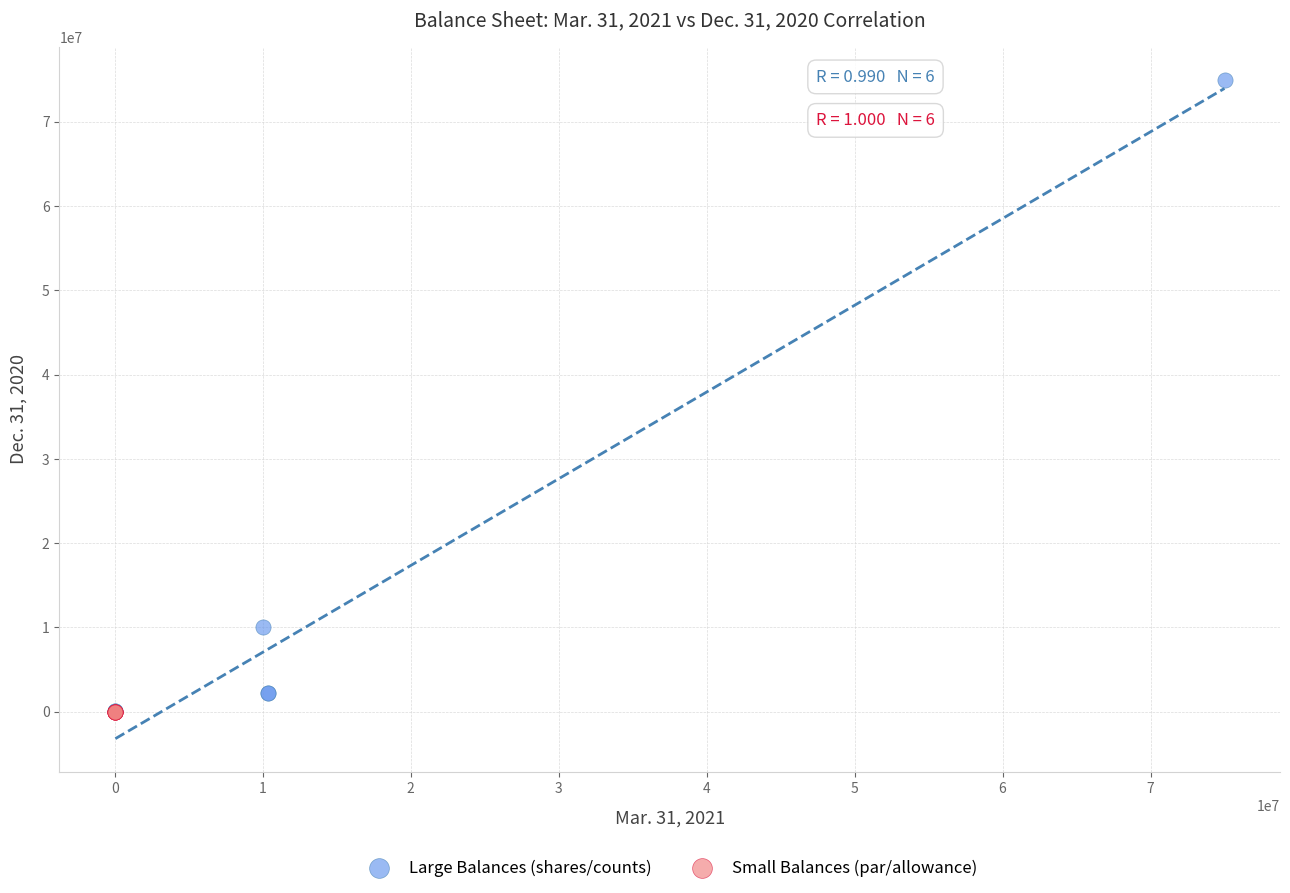

Which series has the largest Y range (max minus min)?

Large Balances (shares/counts)